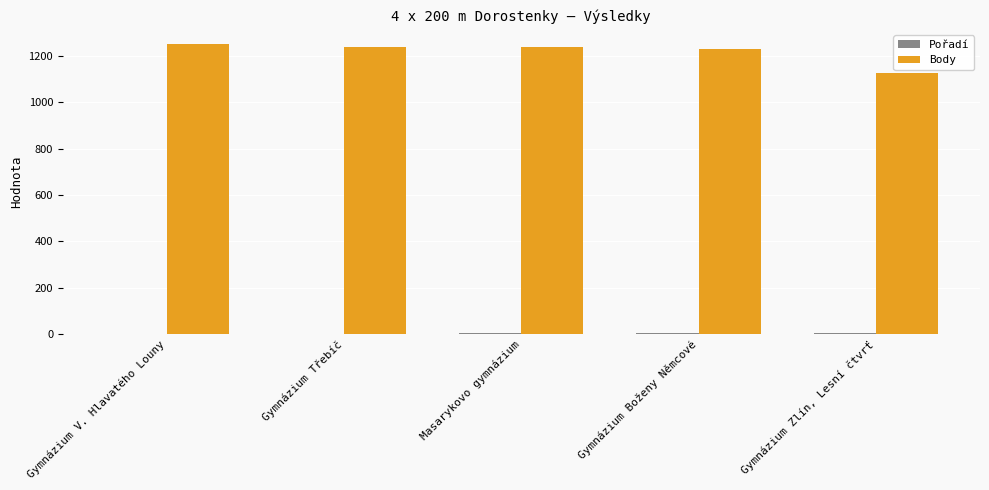

What value does the Body series have at Gymnázium V. Hlavatého Louny, to the nearest 50?

1250